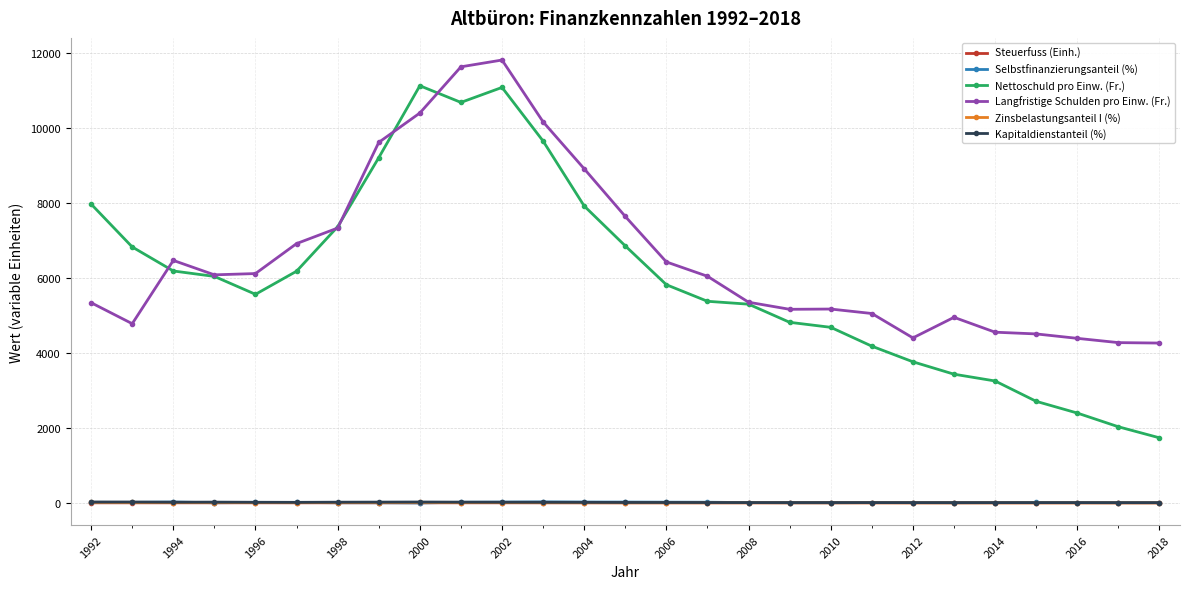

In Selbstfinanzierungsanteil (%), how many points are higher than both neighbors (excluding endpoints)?

6